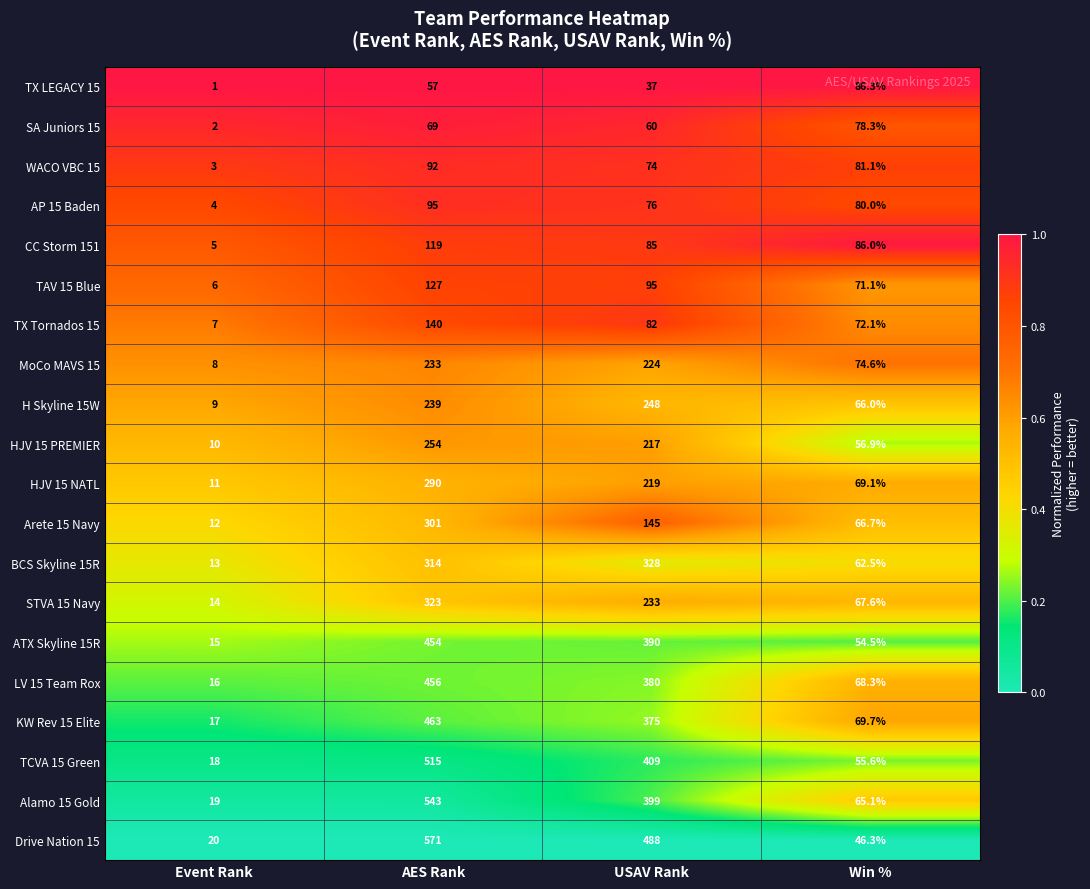

Which series has the widest spread of values?

Drive Nation 15